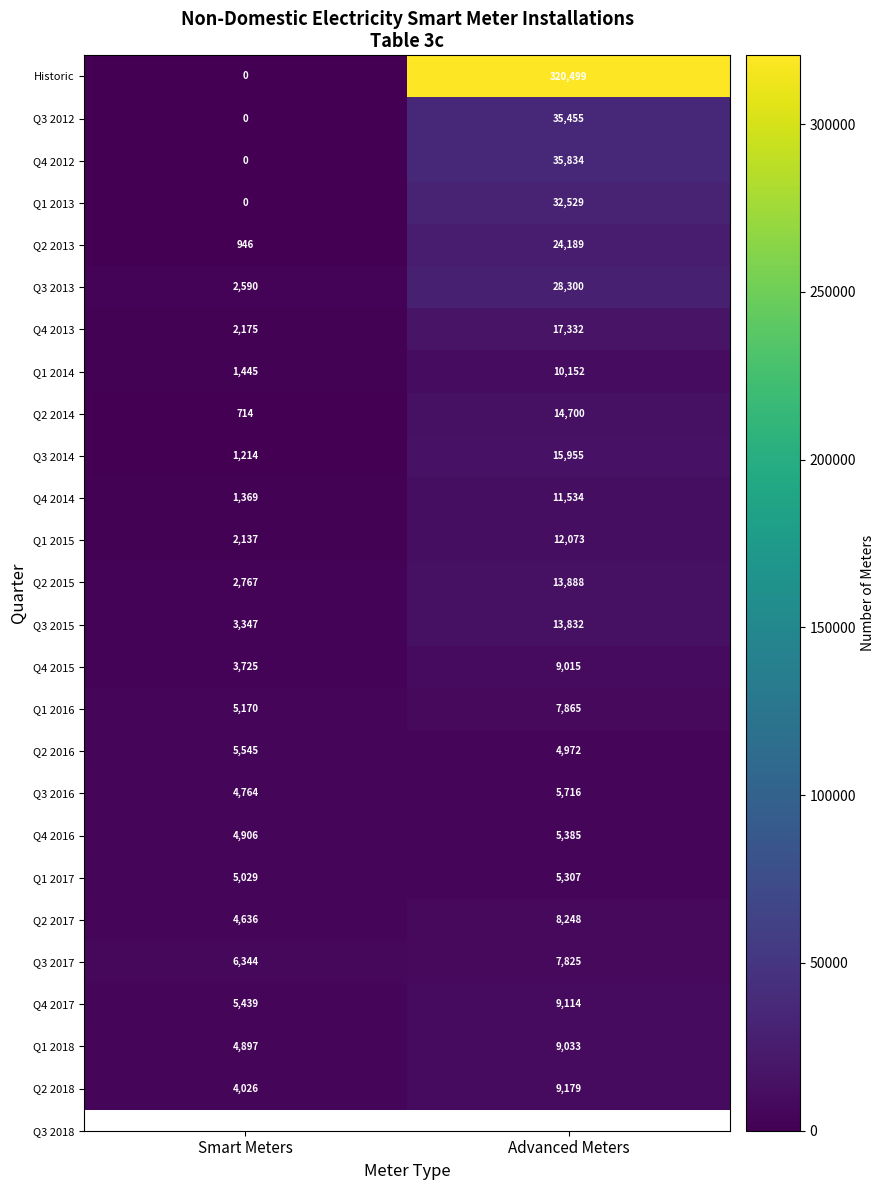

Read the Q1 2015 value at Smart Meters, to the nearest 50.

2150